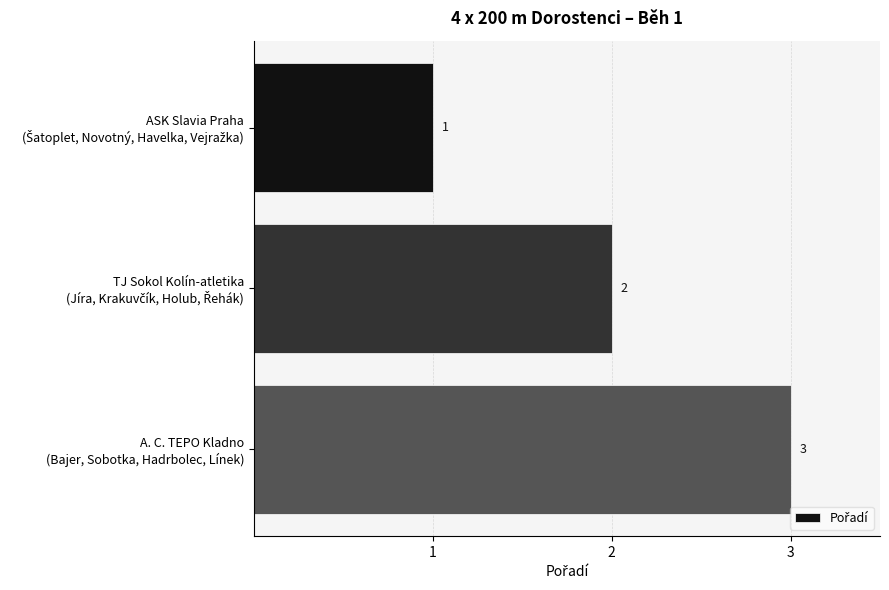

Count the values in the range 1 to 3.

3